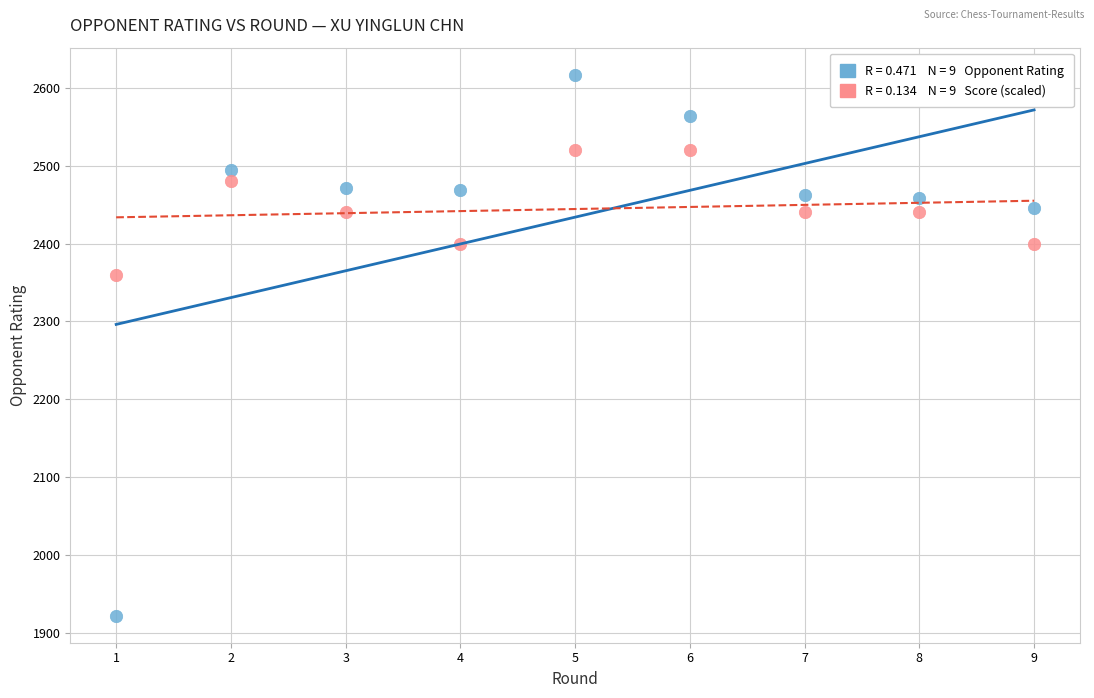

Across all data points, what is the range of Y values (max minus min)?

695